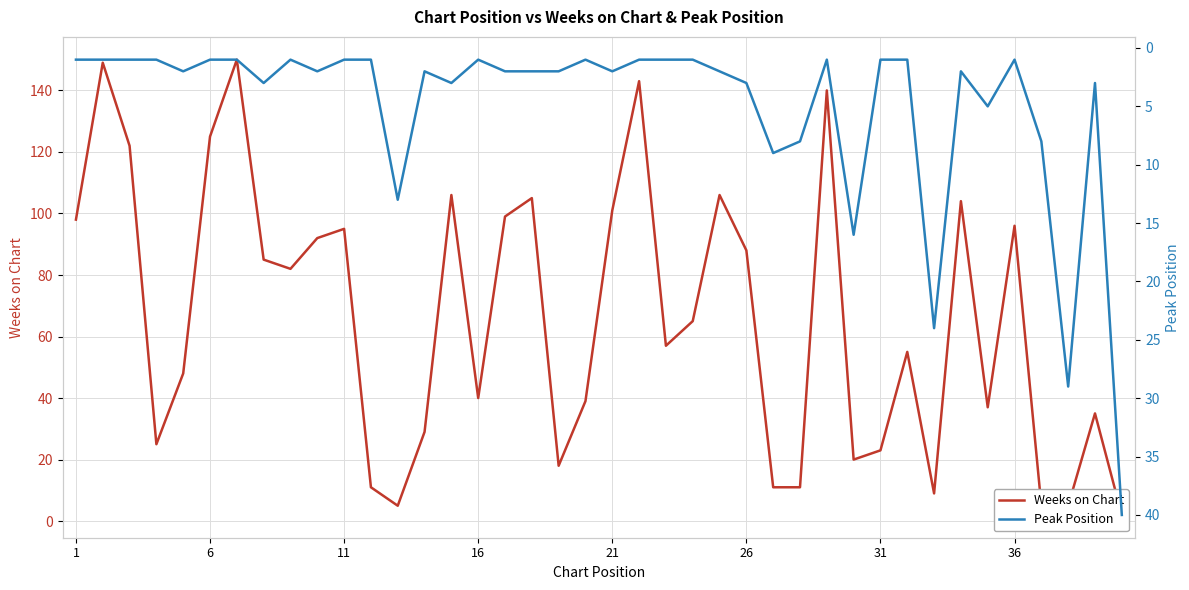

What are all the series names shown in the legend?

Weeks on Chart, Peak Position